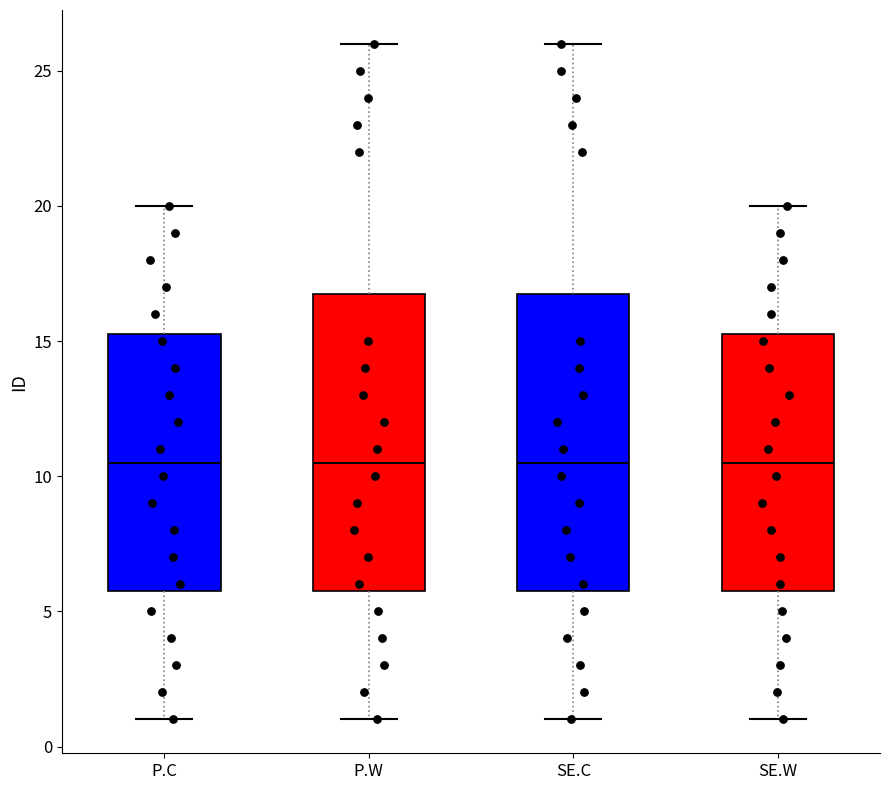

Where does the upper whisker of the box for SE.W end on the y-axis? The values are not printed on the chart, so give them approximately, as read against the axis.

20.0